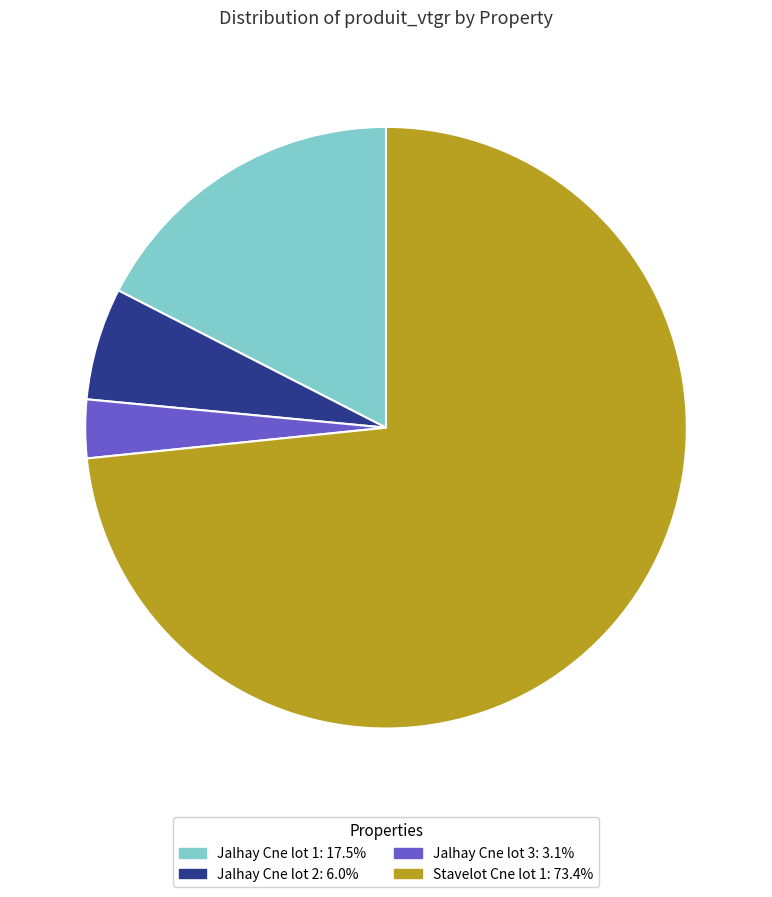

Which has a higher value, Jalhay Cne lot 1 or Jalhay Cne lot 3?

Jalhay Cne lot 1